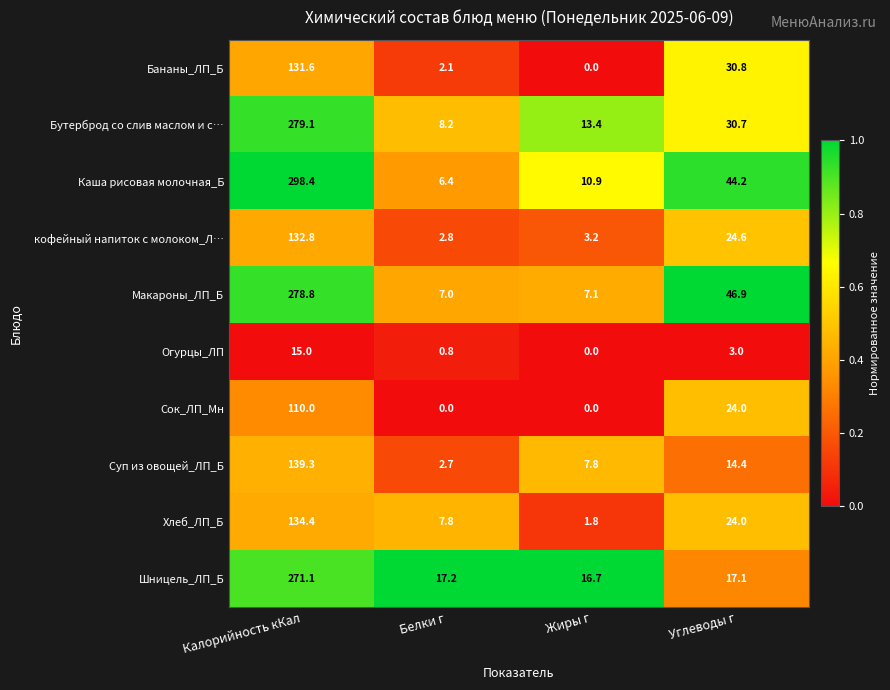

Which series has the widest spread of values?

Каша рисовая молочная_Б